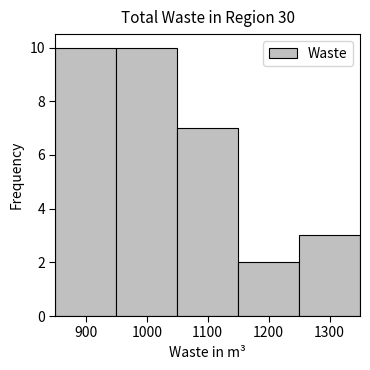

How tall is the bar that spans 850 to 950 on the x-axis? The values are not printed on the chart, so give them approximately, as read against the axis.

10